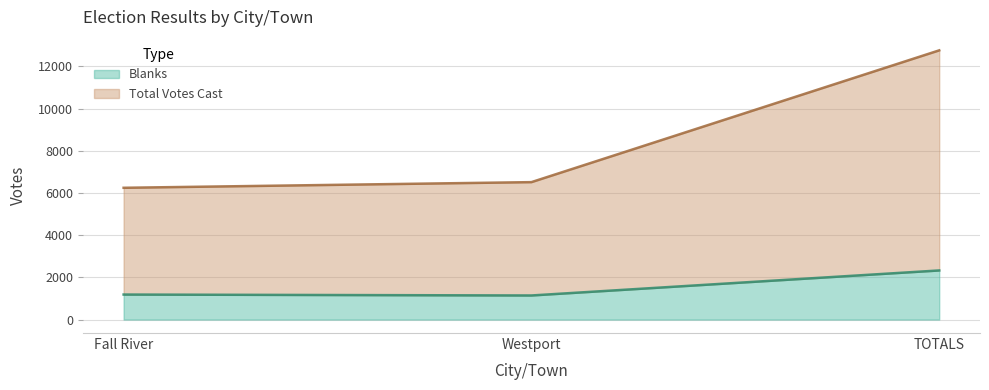

List the labels in order of Blanks value, largest first.

TOTALS, Fall River, Westport